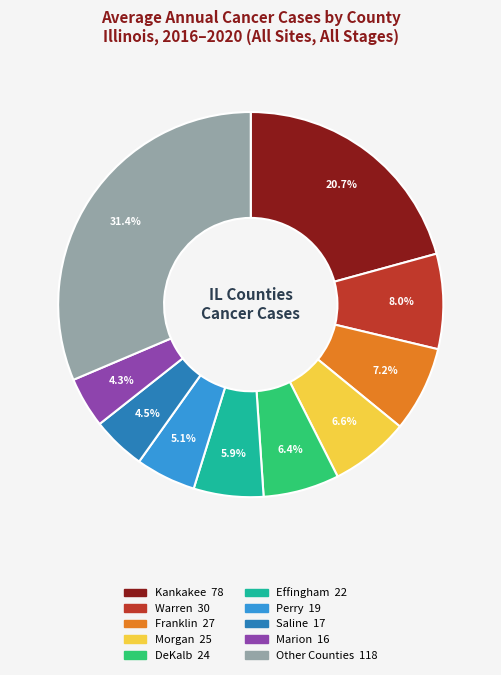

Does any single category account for the majority?

No